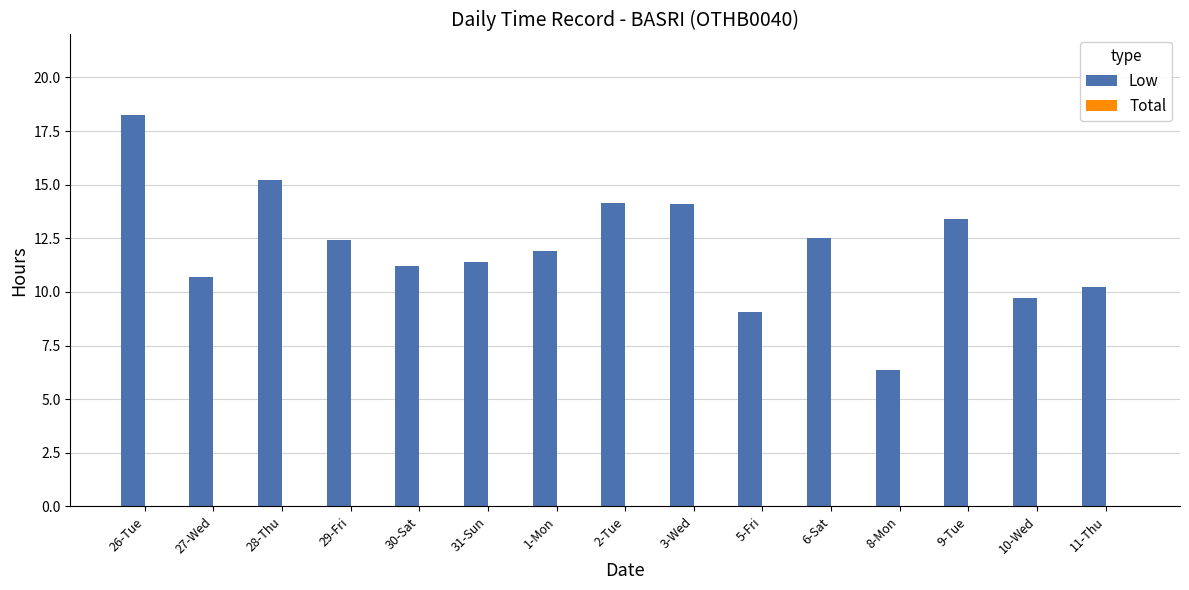

What is the value of the 7th bar from the left?

11.9